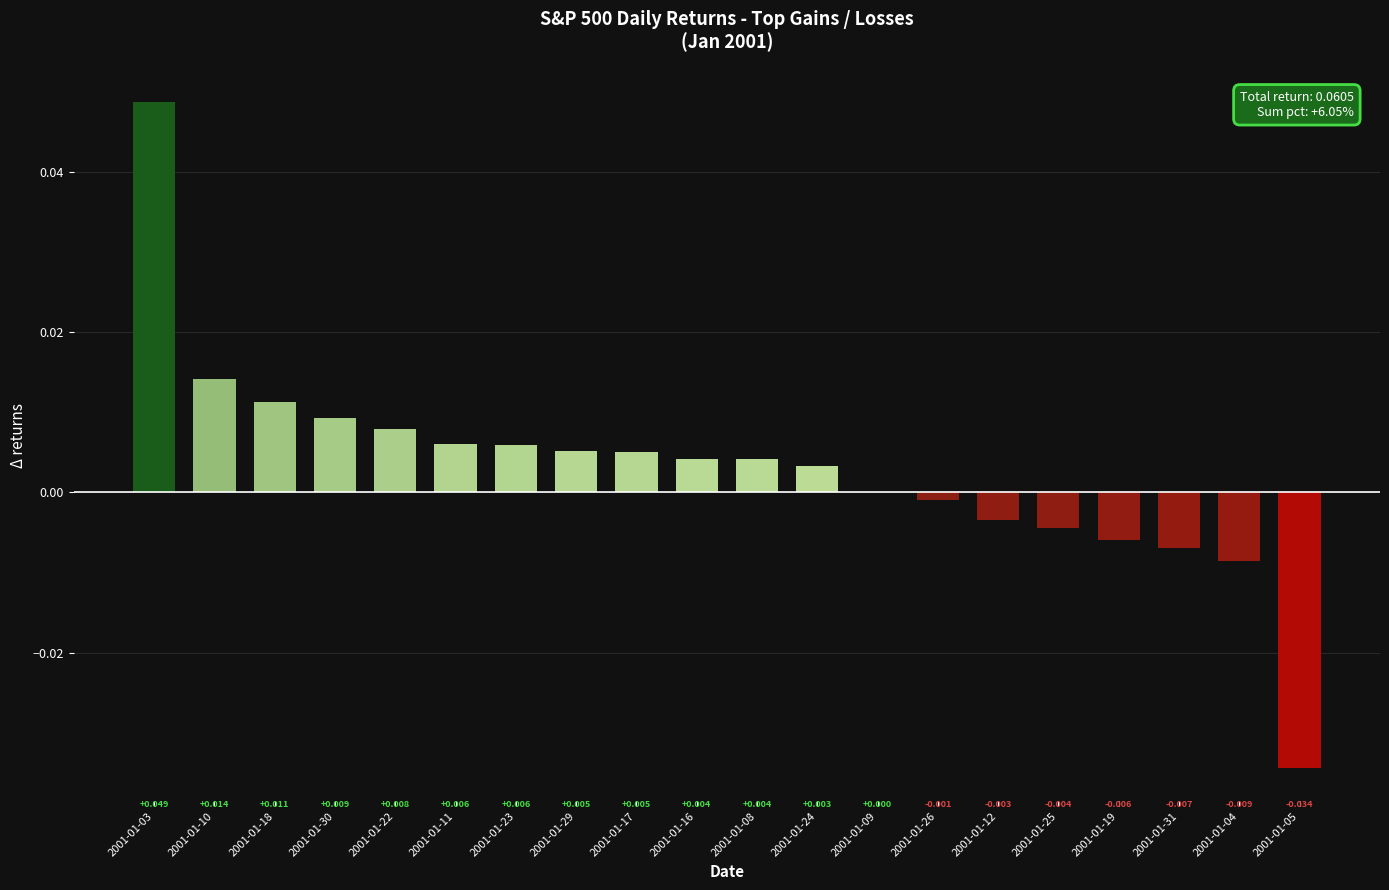

How many categories are shown in the chart?

20